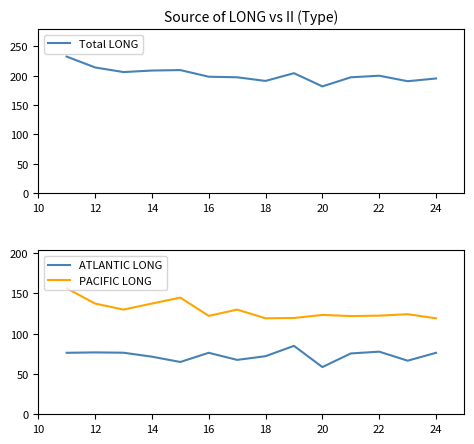

The Total LONG series shows 130.2 at 22. True or false?

False